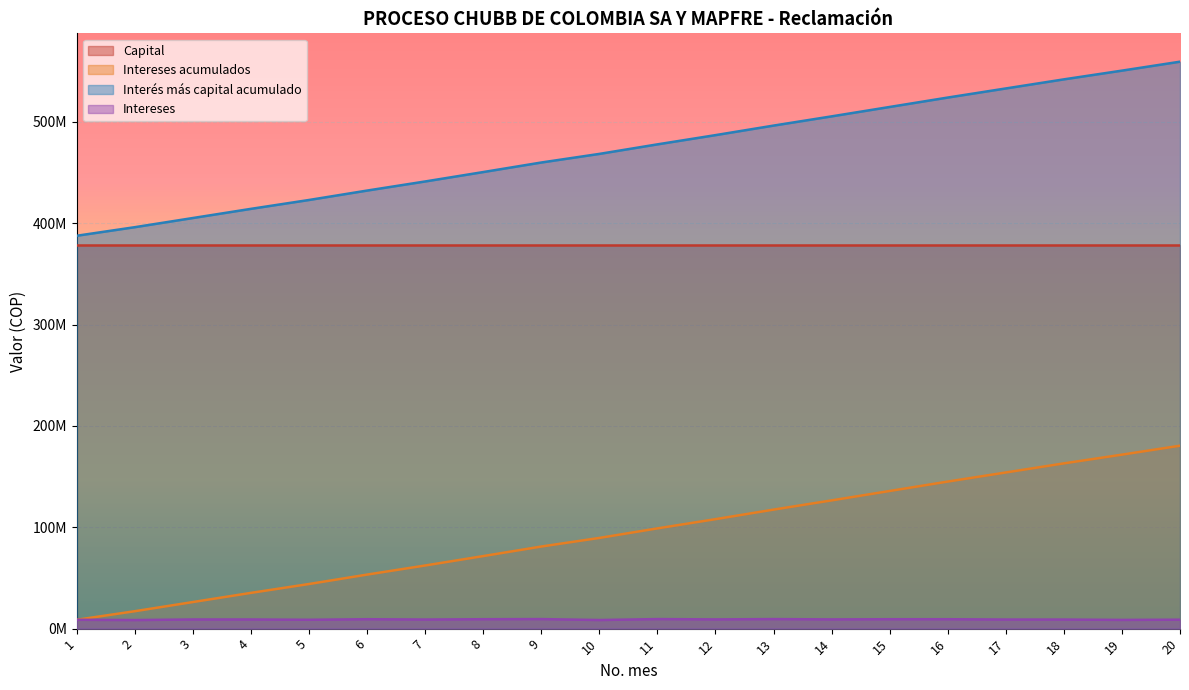

True or false: Intereses and Interés más capital acumulado intersect in this chart.

False